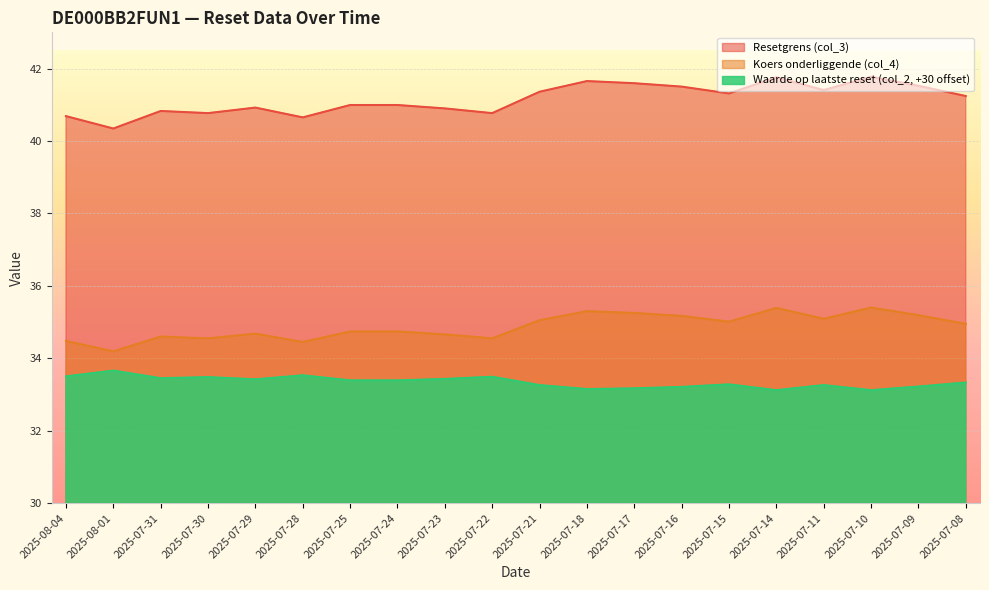

Which label corresponds to the largest value in the chart?

2025-07-10